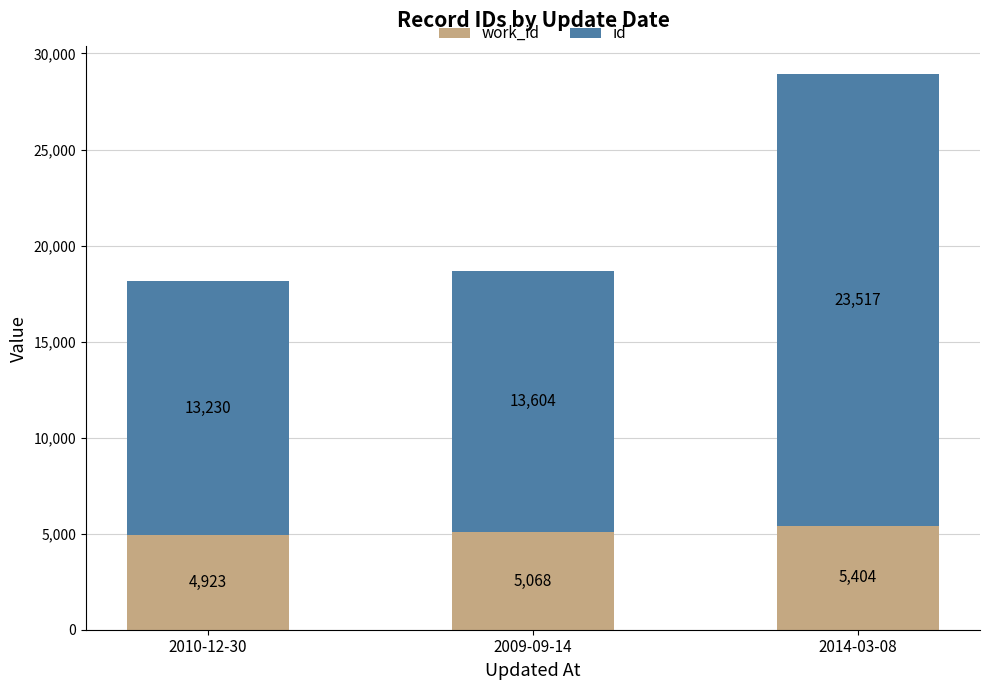

Does the chart contain stacked bars?

Yes